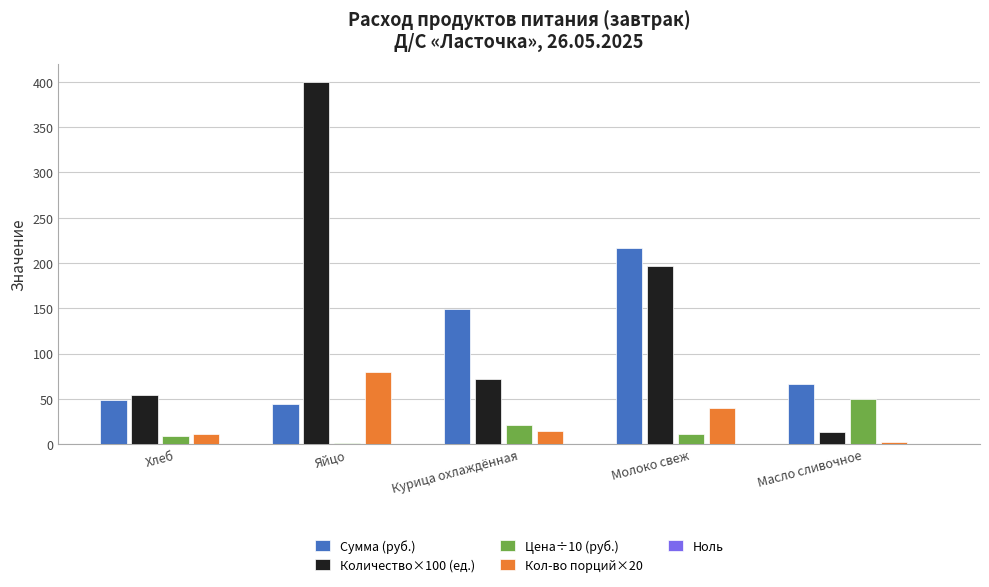

How many groups of bars are there?

5